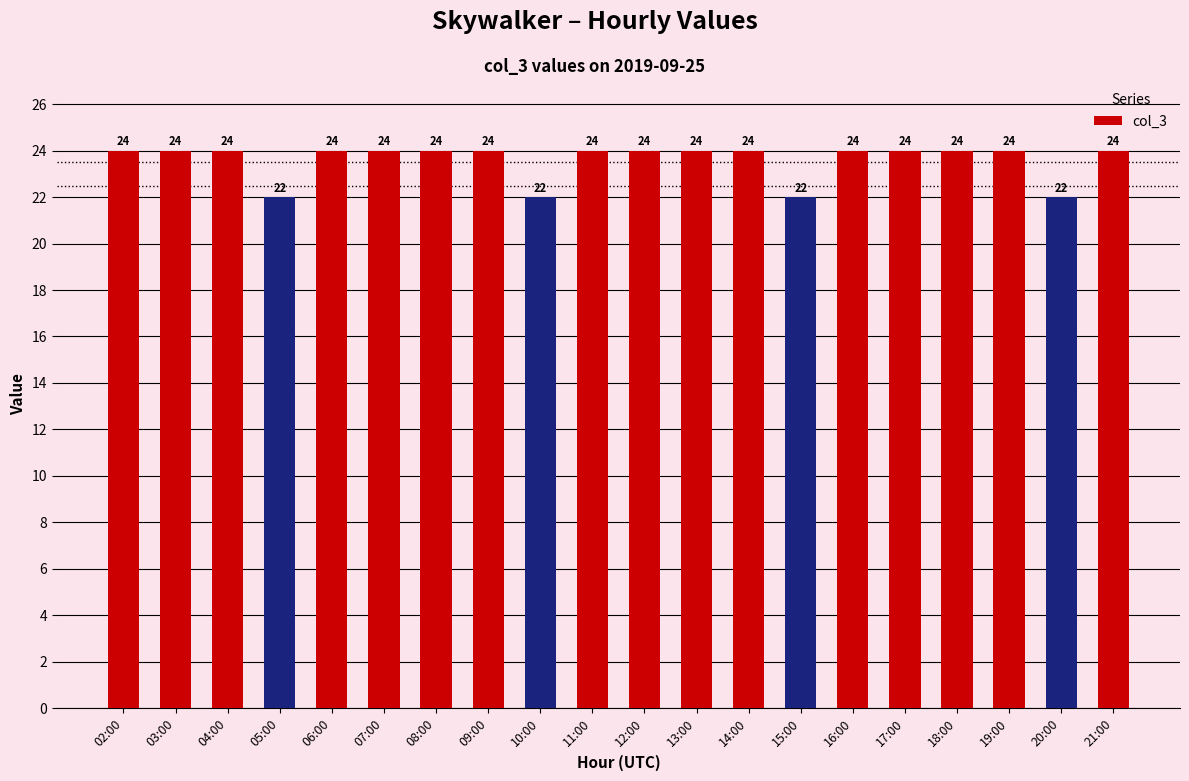

What is the greatest value displayed?

24